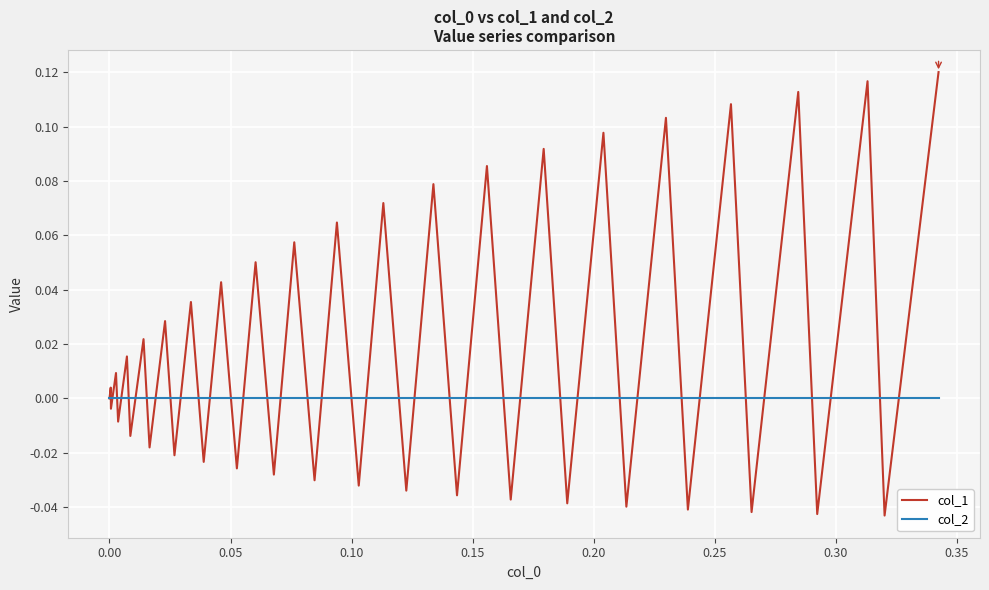

List the series in order of their peak value, lowest first.

col_2, col_1